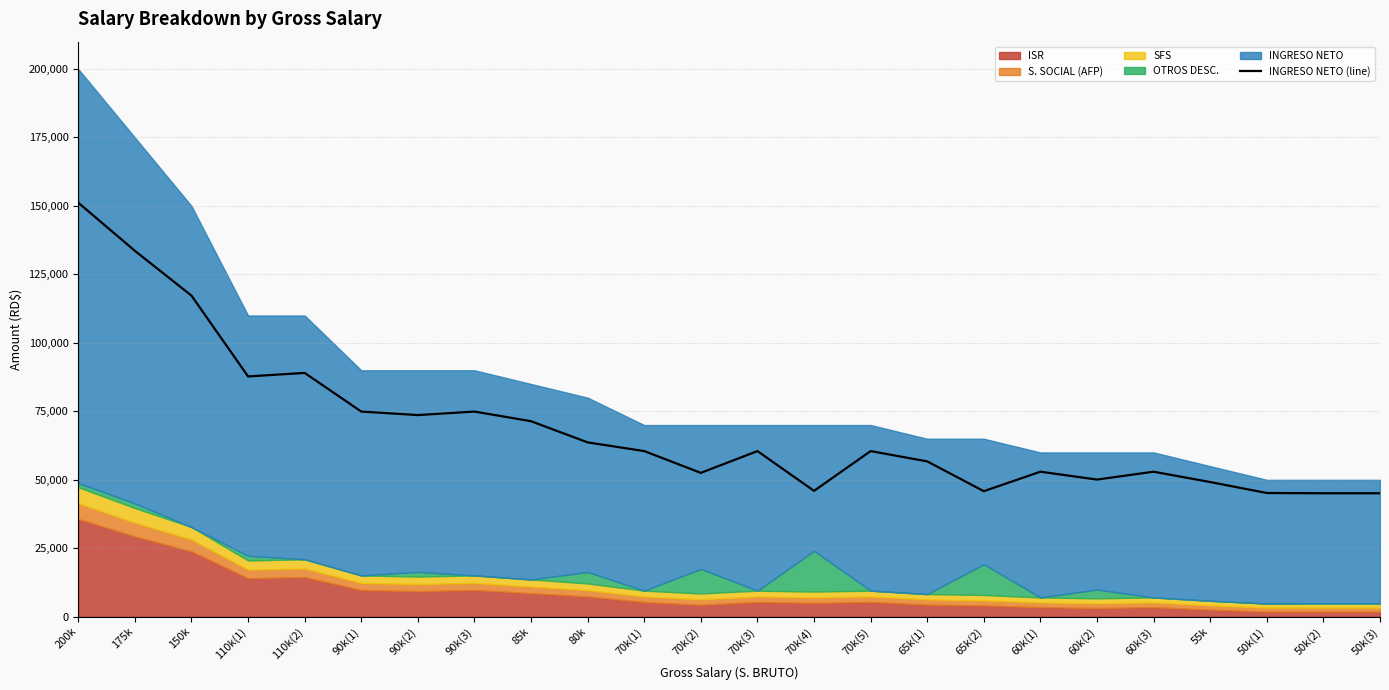

Where is the data nearest to the value 98120?

110k(2)